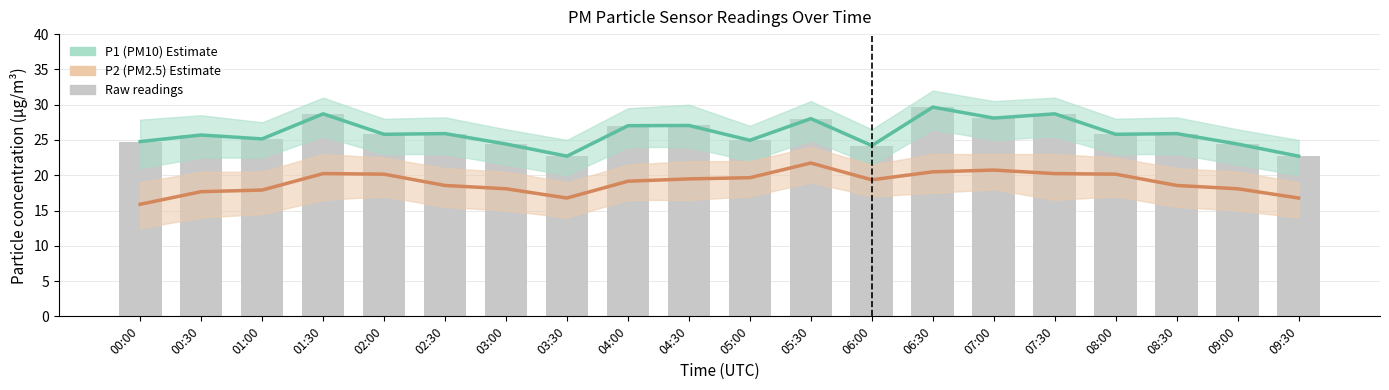

What is the value of the P2 (PM2.5) bar at the 13th from the left?

19.4